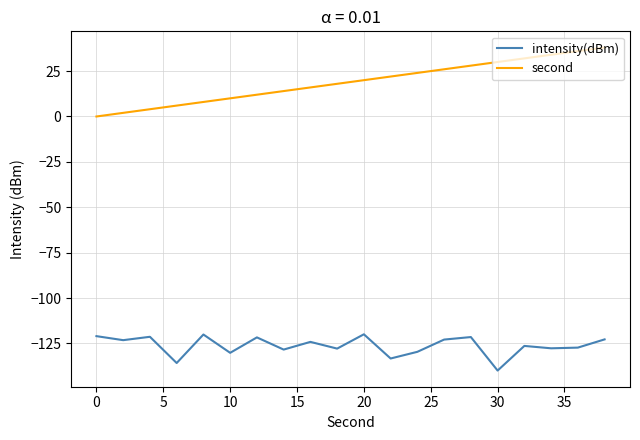

Which series has the widest spread of values?

second